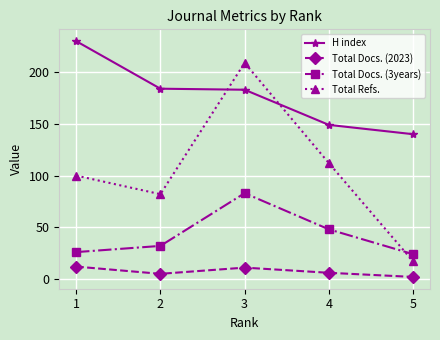

The Total Docs. (3years) series shows 145 at 3. True or false?

False